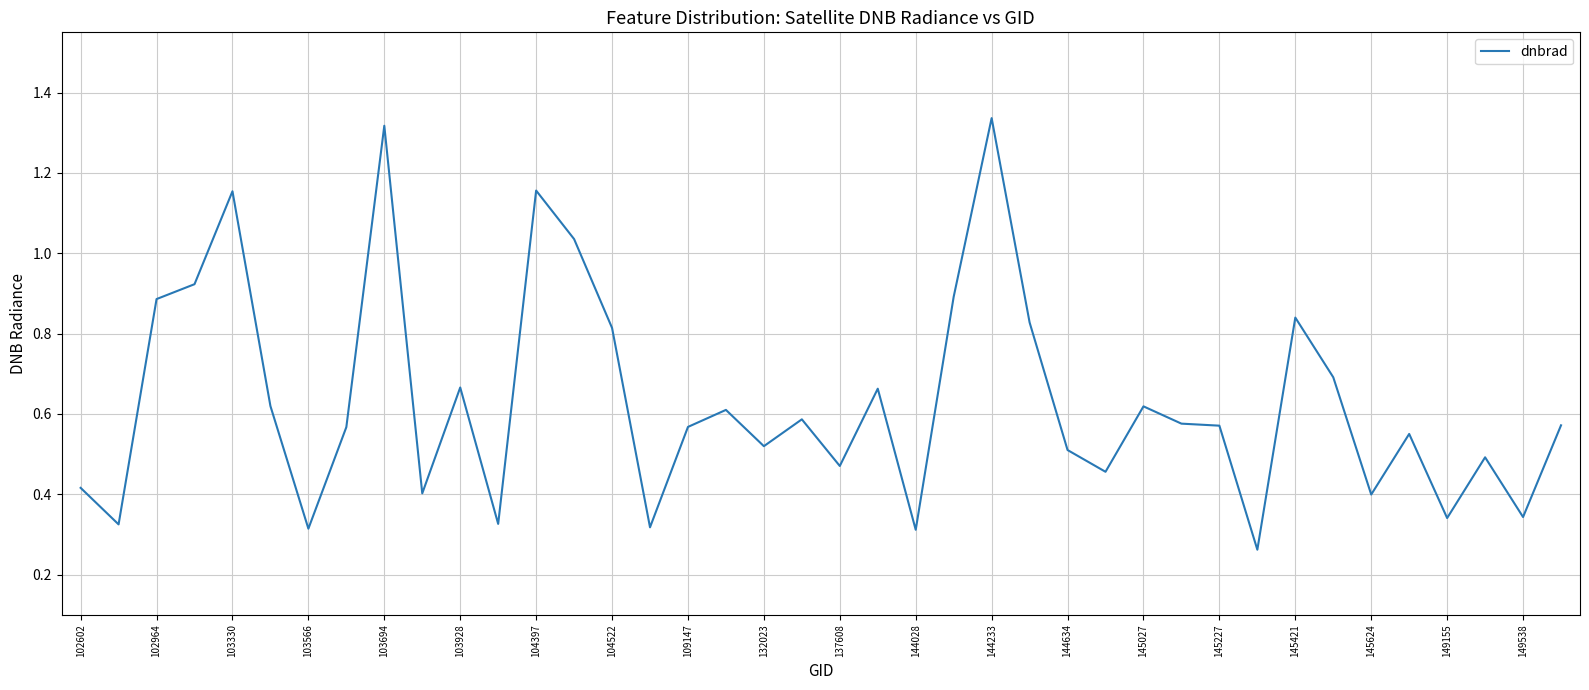

What is the difference between the maximum and minimum values?

1.1